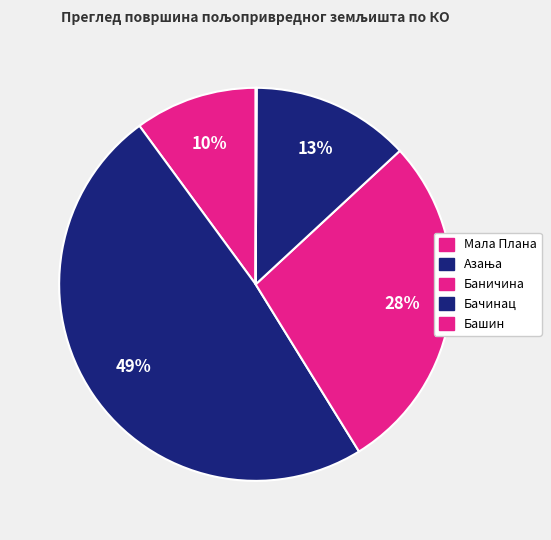

True or false: Бачинац accounts for 3% of the total.

False